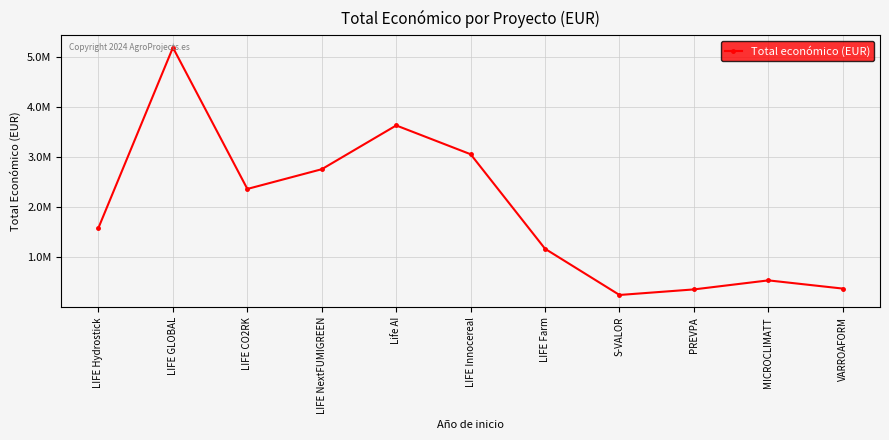

Does the chart have visible grid lines?

Yes